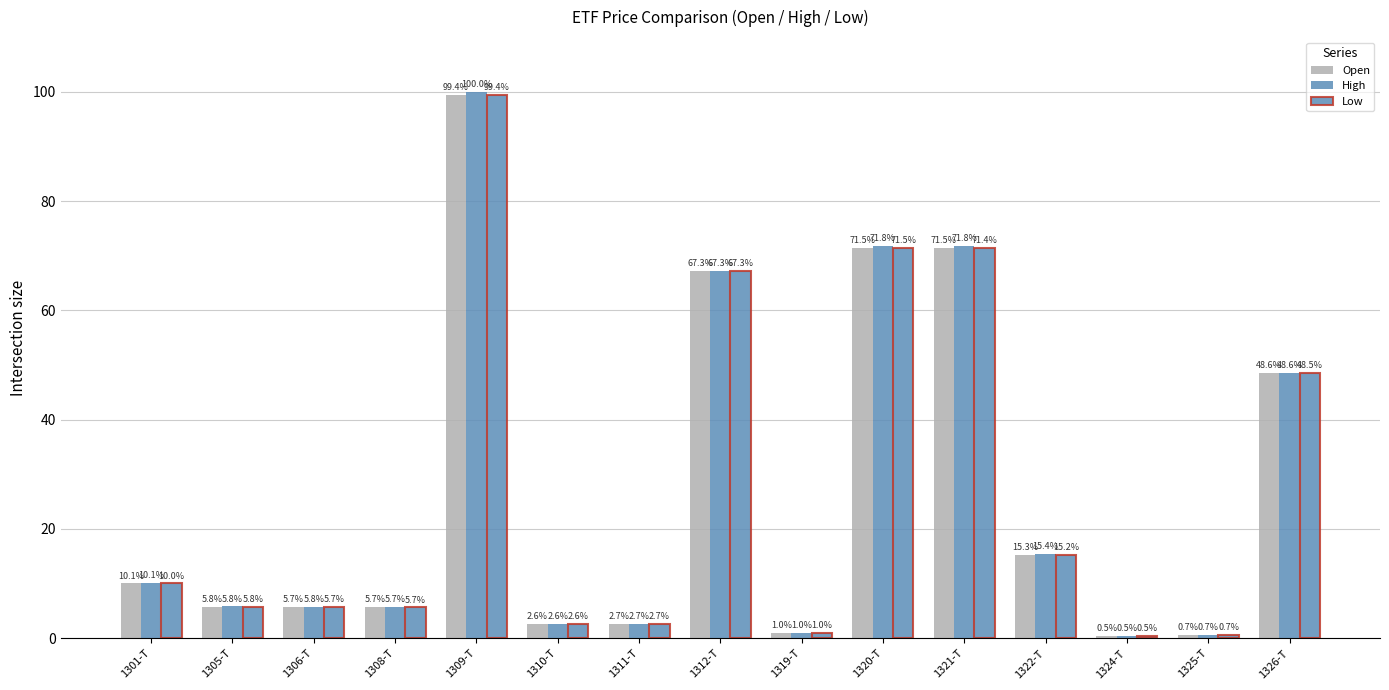

At 1301-T, list the series in order from largest to smallest.

High, Open, Low